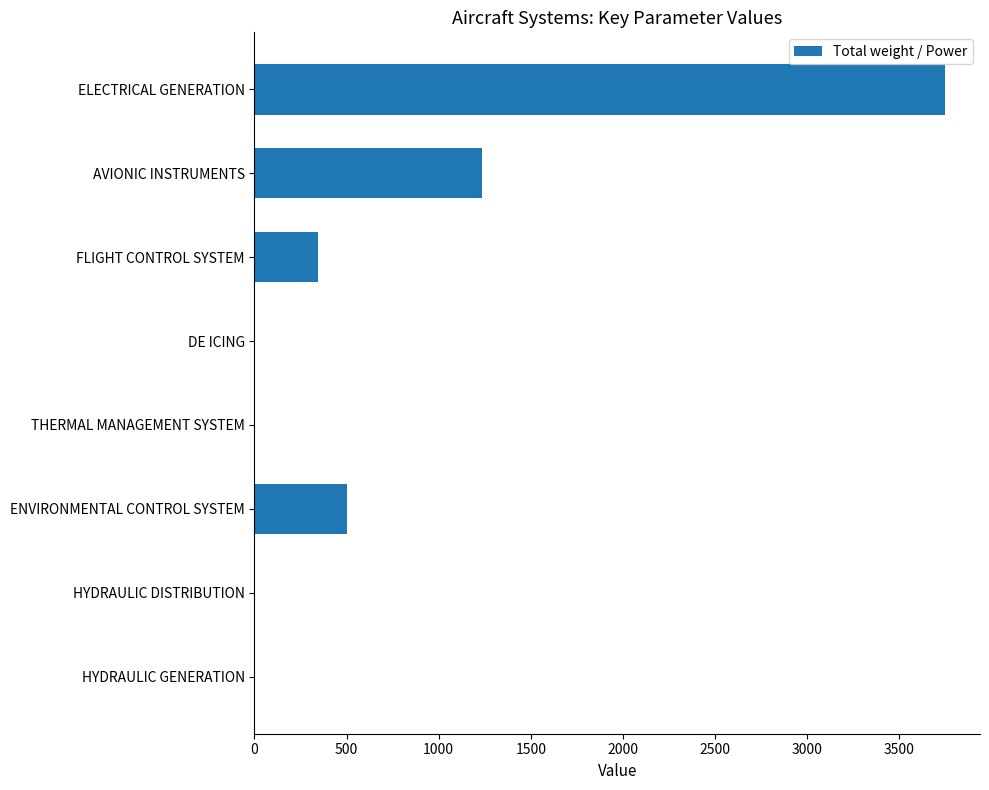

At which label is the value closest to 1875?

AVIONIC INSTRUMENTS